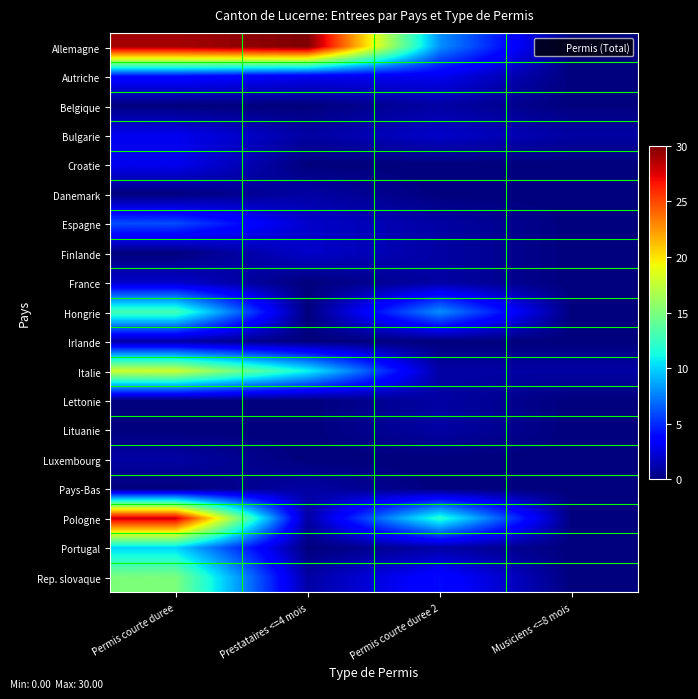

What is the total value across all series at Musiciens <=8 mois?

2